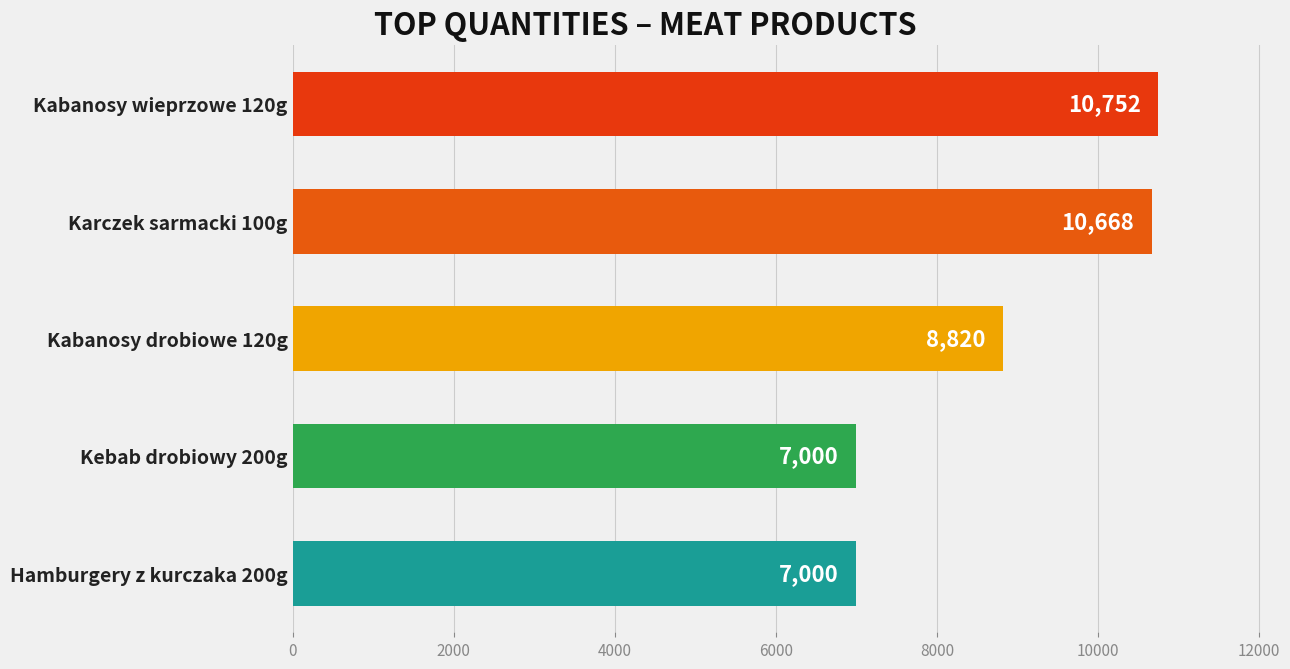

The chart shows a value of 3509 at Kabanosy asortyment 82g/105g. True or false?

False